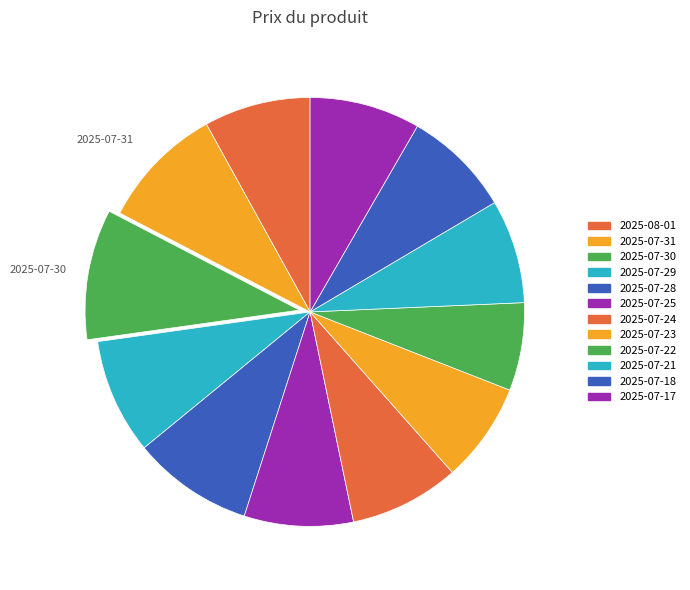

What is the change in value from 2025-07-28 to 2025-07-22?

-1.1